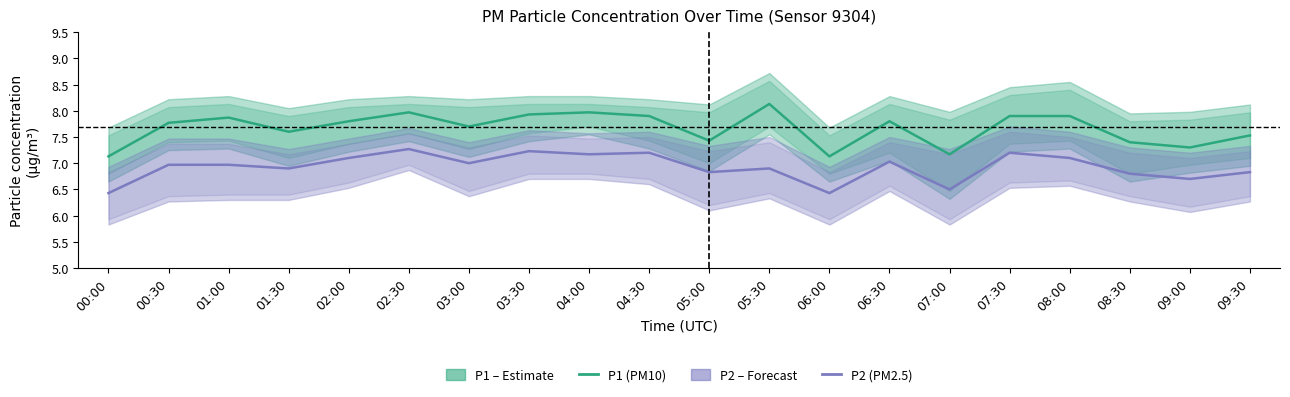

Which series has the largest total across all categories?

P1 (PM10)